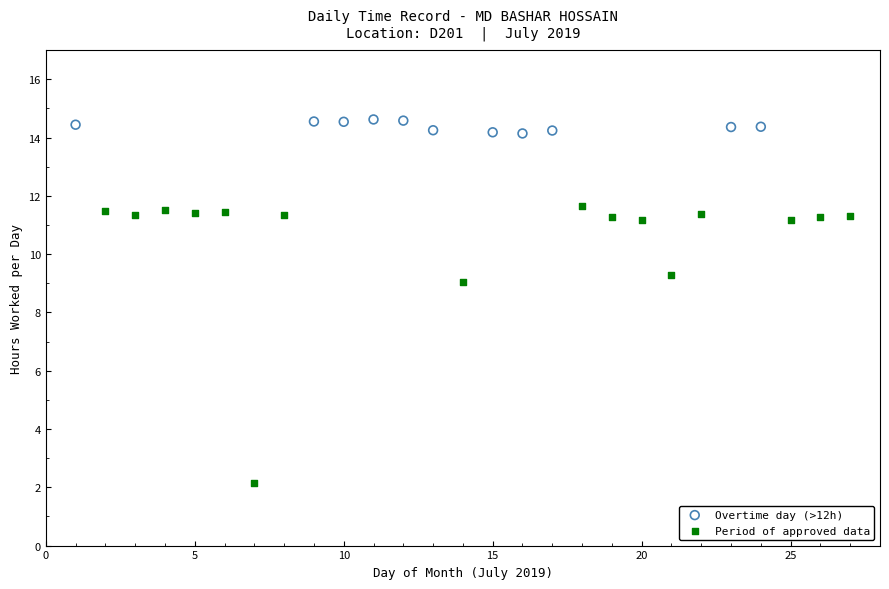

Which series has the largest Y range (max minus min)?

Period of approved data